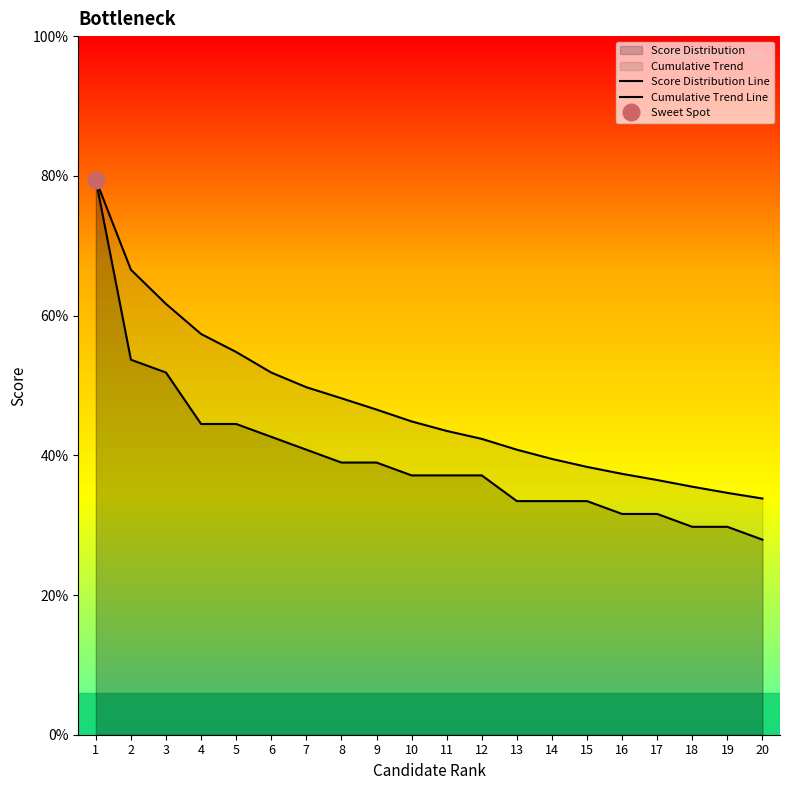

True or false: Cumulative Trend Line and Score Distribution Line intersect in this chart.

False